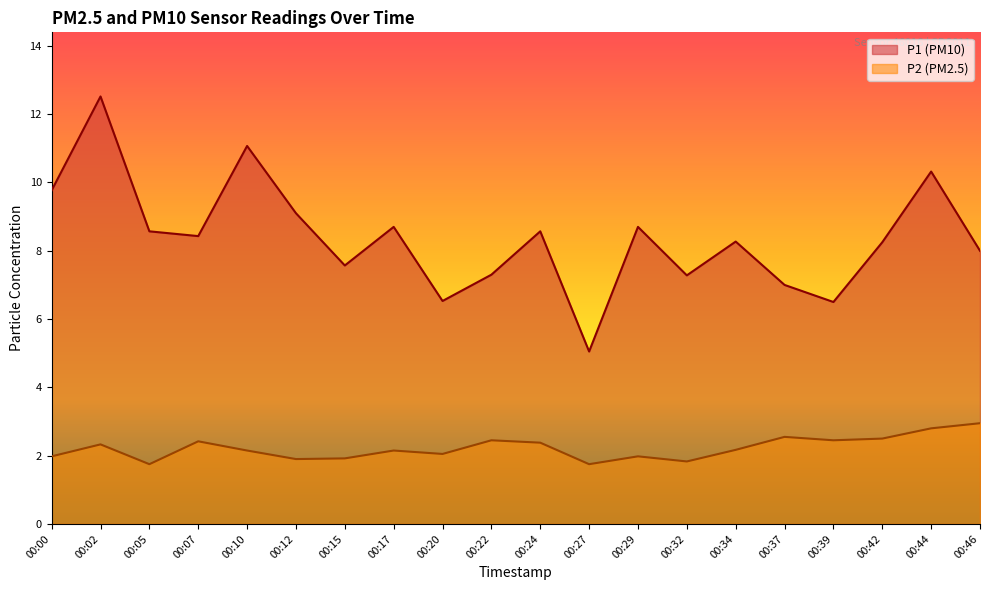

True or false: P2 has a value of 1.8 at 00:27.

True